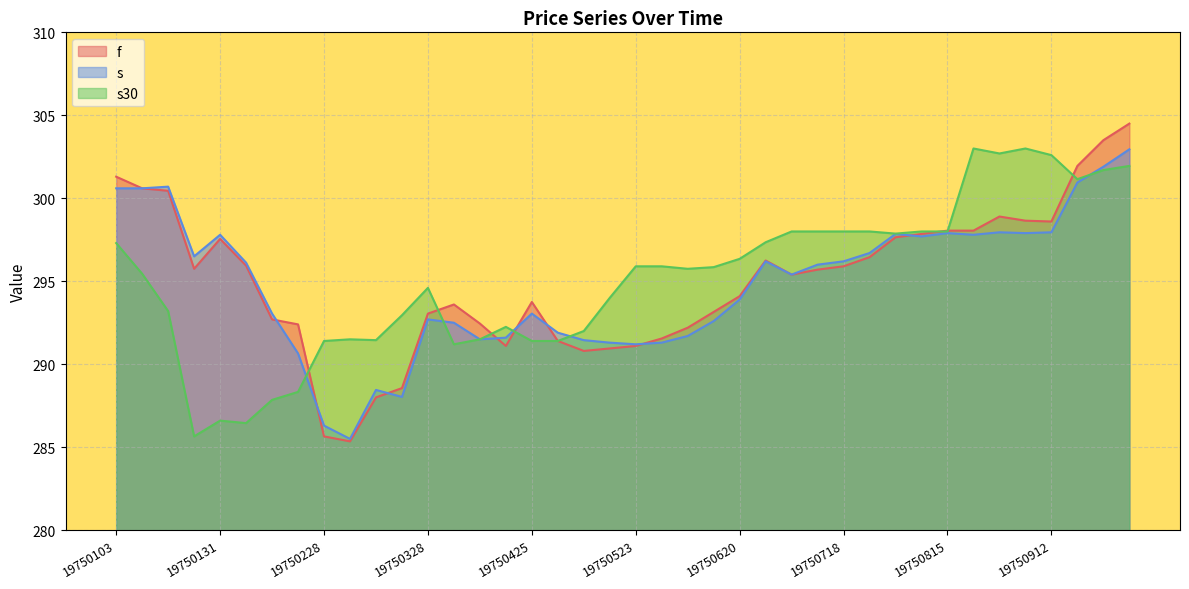

How many lines are shown in the chart?

3